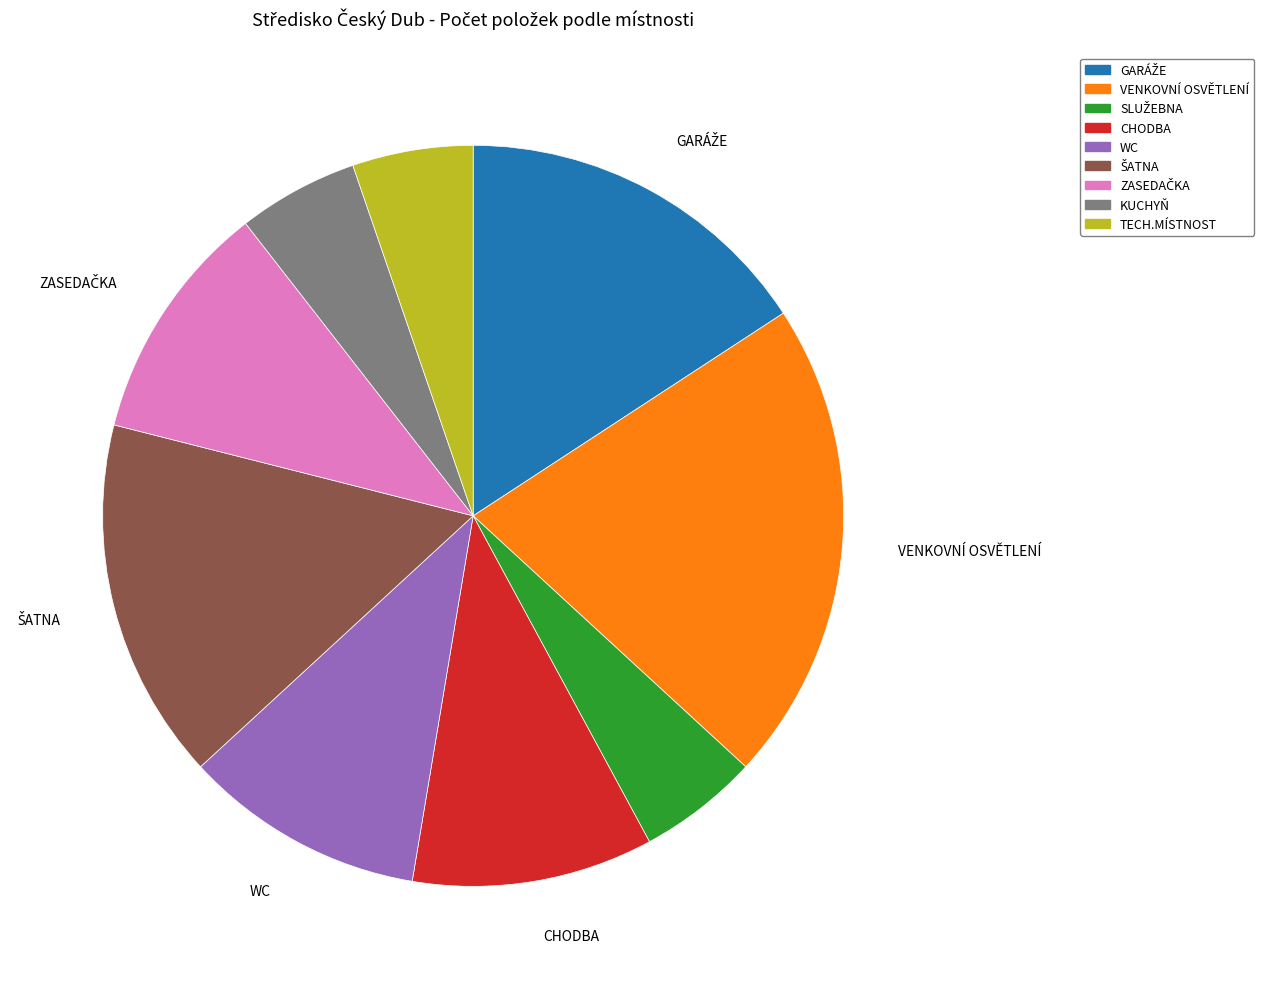

Does TECH.MÍSTNOST represent more than half of the total?

No